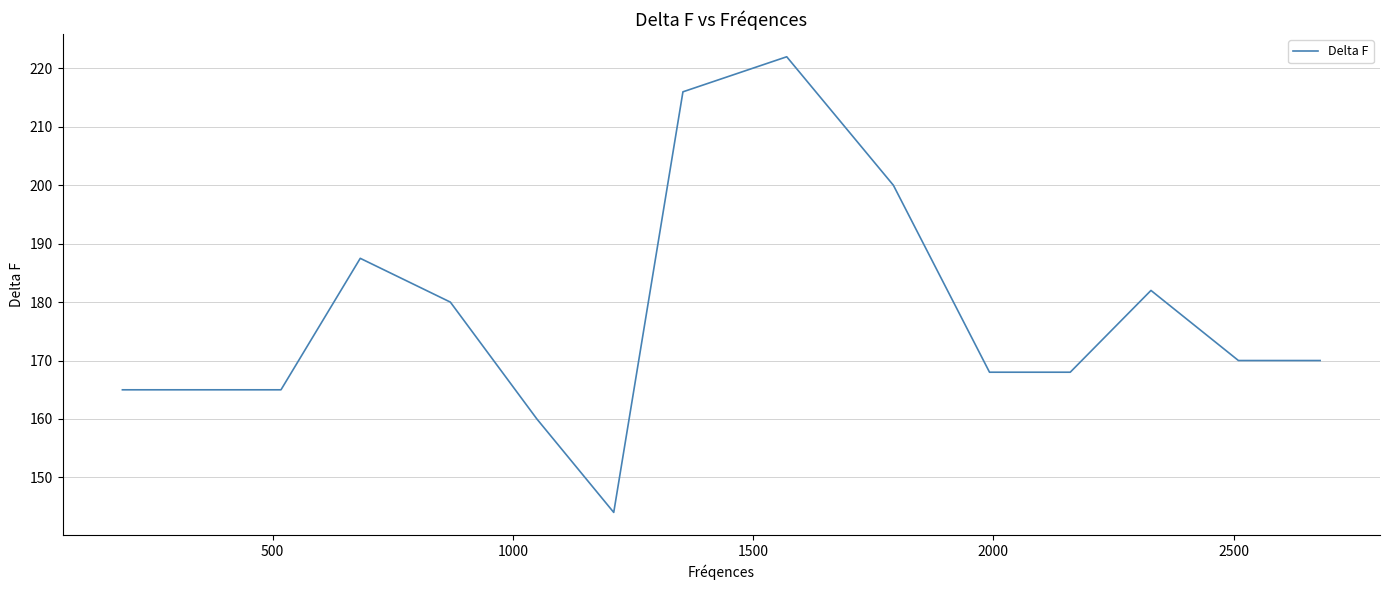

Reading left to right, list all the values displayed in this chart.

165.0	165.0	165.0	187.5	180.0	160.0	144.0	216.0	222.0	200.0	168.0	168.0	182.0	170.0	170.0